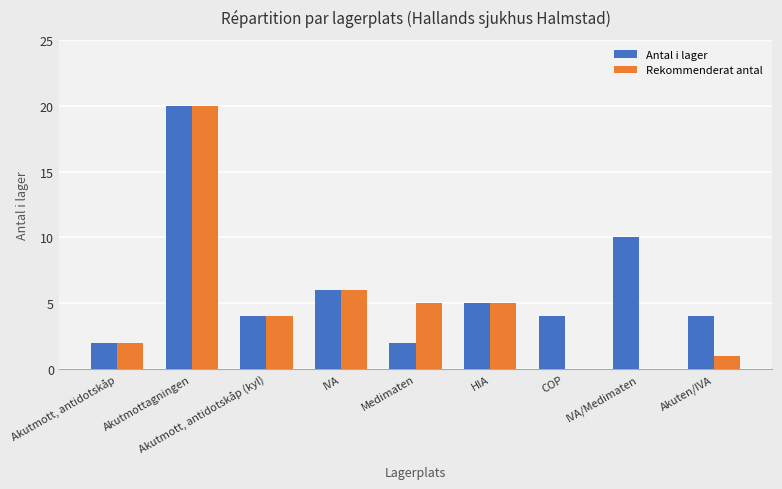

Does the chart contain stacked bars?

No